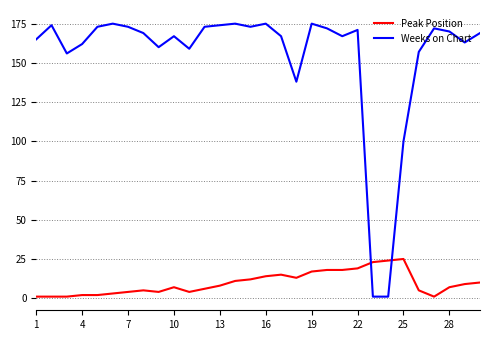

What is the maximum value shown in the chart?

175